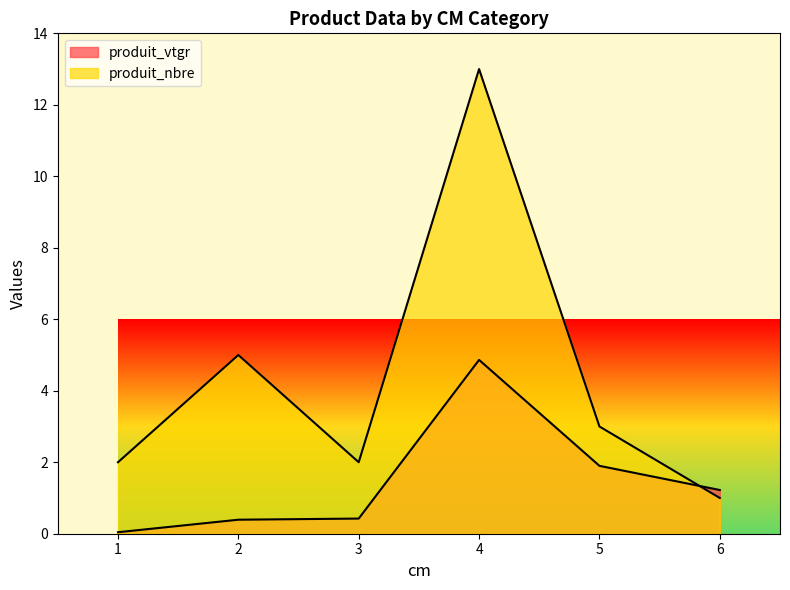

Reading left to right, transcribe all the data shown in this chart.

produit_vtgr: 0.0	0.4	0.4	4.9	1.9	1.2
produit_nbre: 2.0	5.0	2.0	13.0	3.0	1.0